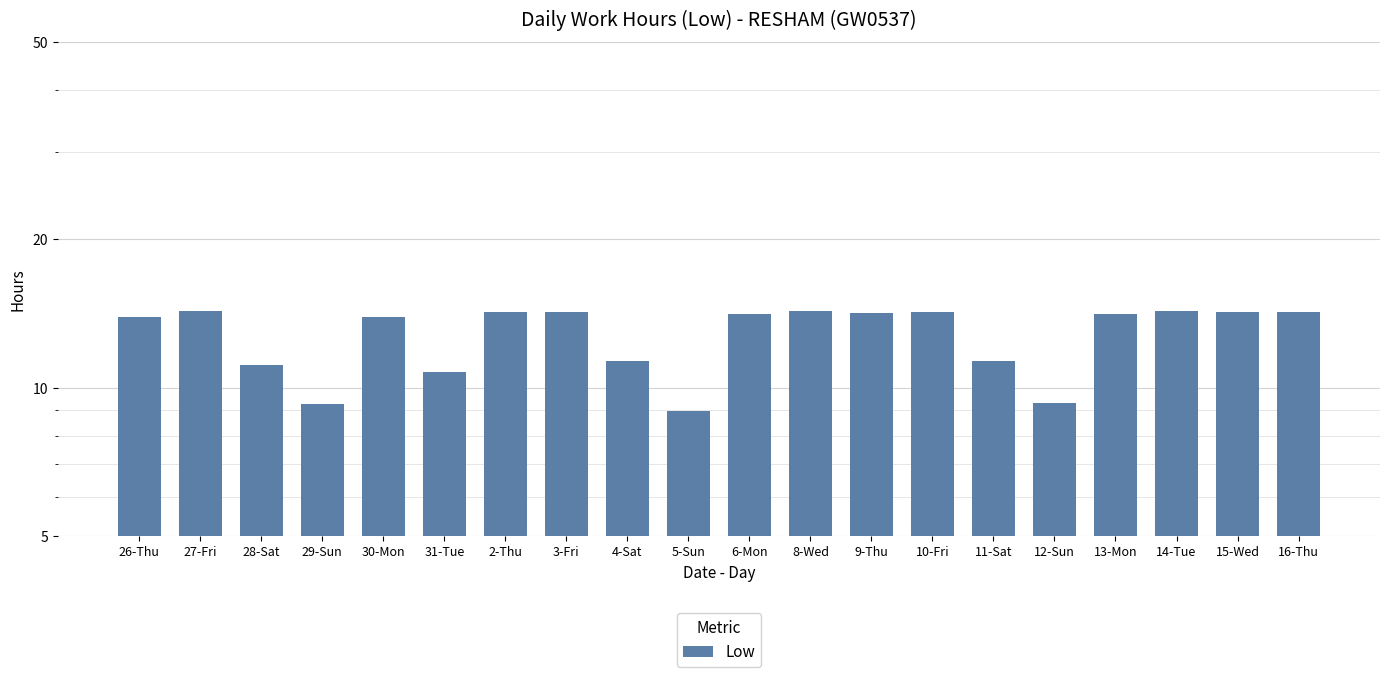

Reading left to right, transcribe all the data shown in this chart.

26-Thu=13.9	27-Fri=14.3	28-Sat=11.1	29-Sun=9.3	30-Mon=13.9	31-Tue=10.8	2-Thu=14.2	3-Fri=14.3	4-Sat=11.3	5-Sun=9.0	6-Mon=14.1	8-Wed=14.3	9-Thu=14.2	10-Fri=14.2	11-Sat=11.3	12-Sun=9.3	13-Mon=14.1	14-Tue=14.3	15-Wed=14.2	16-Thu=14.2